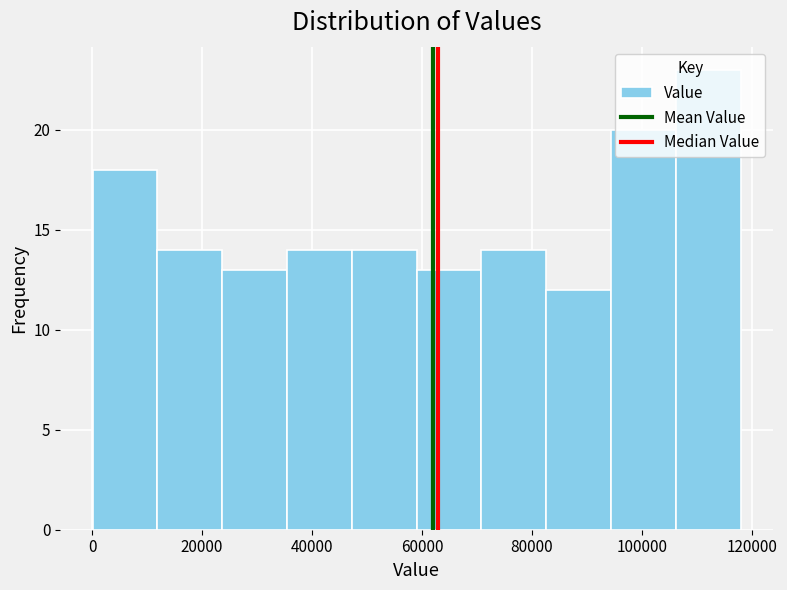

Reading left to right, transcribe this chart: for each bar, give the range it covers on the x-axis and its height. Neither the bar edges nor the heights are printed on the chart, so give them approximately, as read against the axes.

0 to 12000: 18
12000 to 24000: 14
24000 to 36000: 13
36000 to 48000: 14
48000 to 60000: 14
60000 to 70000: 13
70000 to 82000: 14
82000 to 94000: 12
94000 to 106000: 20
106000 to 118000: 23